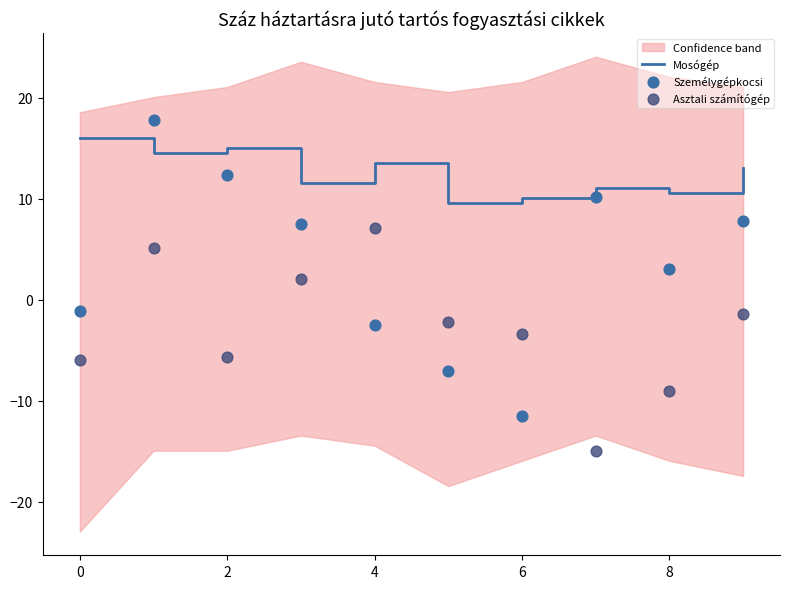

What are all the series names shown in the legend?

Mosógép, Személygépkocsi, Asztali számítógép